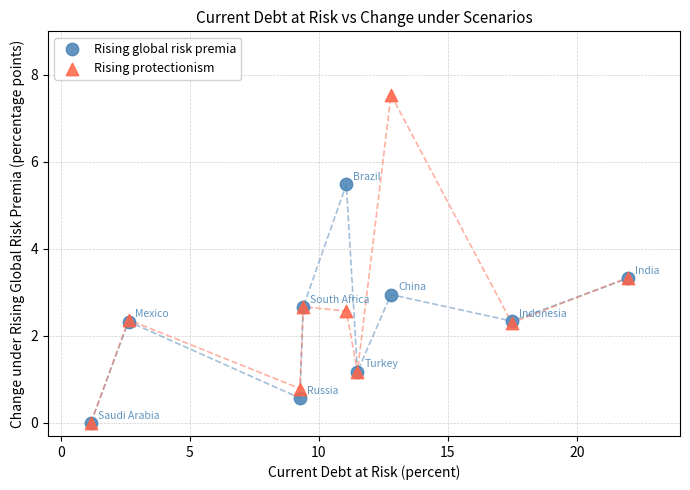

Which series contains the highest Y value?

Rising protectionism